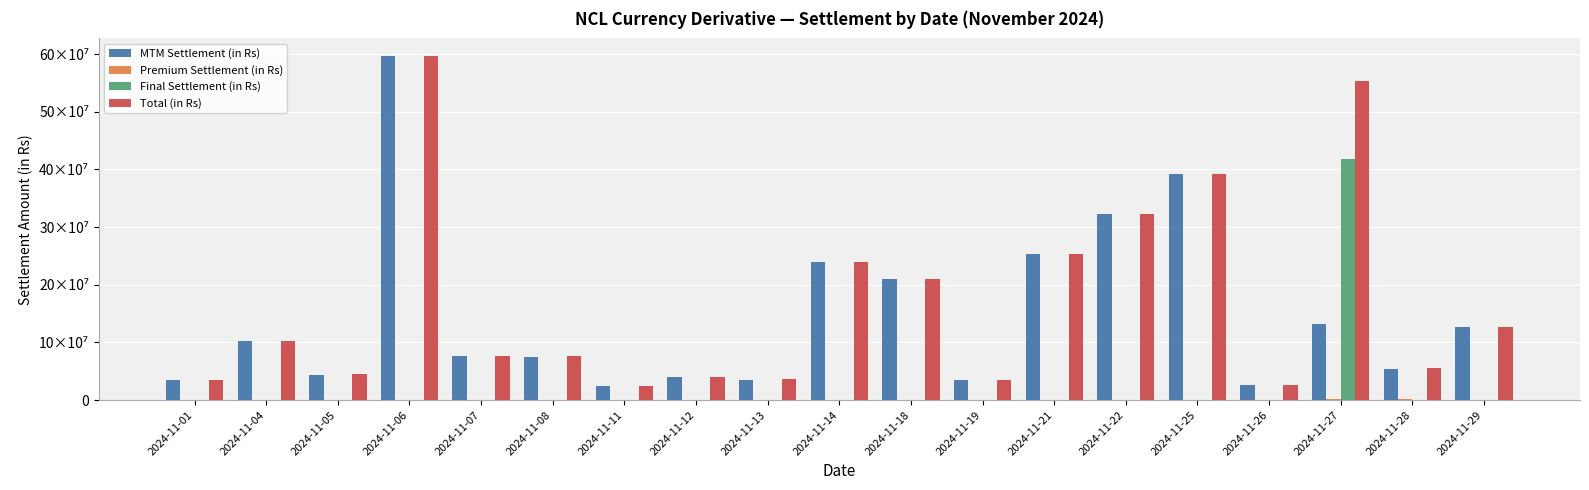

What is the lowest value of the Premium Settlement (in Rs) series?

4080.0